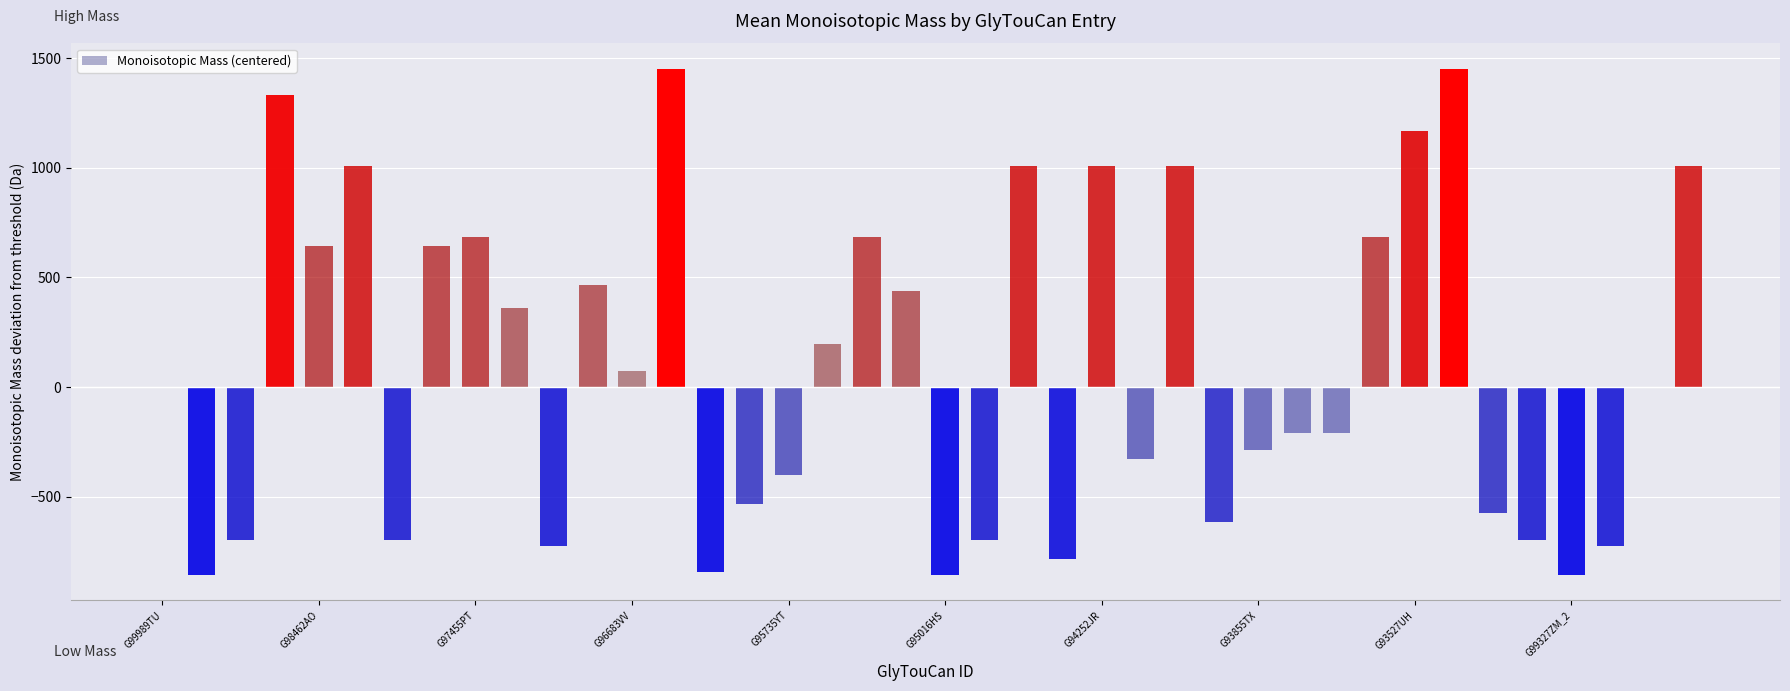

How many categories are shown in the chart?

40